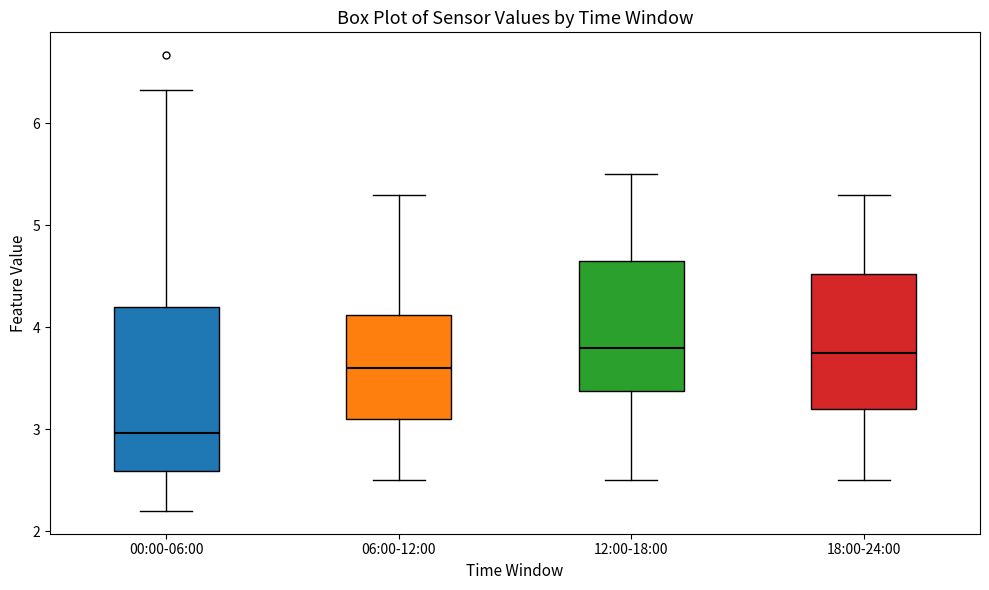

Comparing the boxes themselves (not the whiskers), which one is the tallest?

00:00-06:00